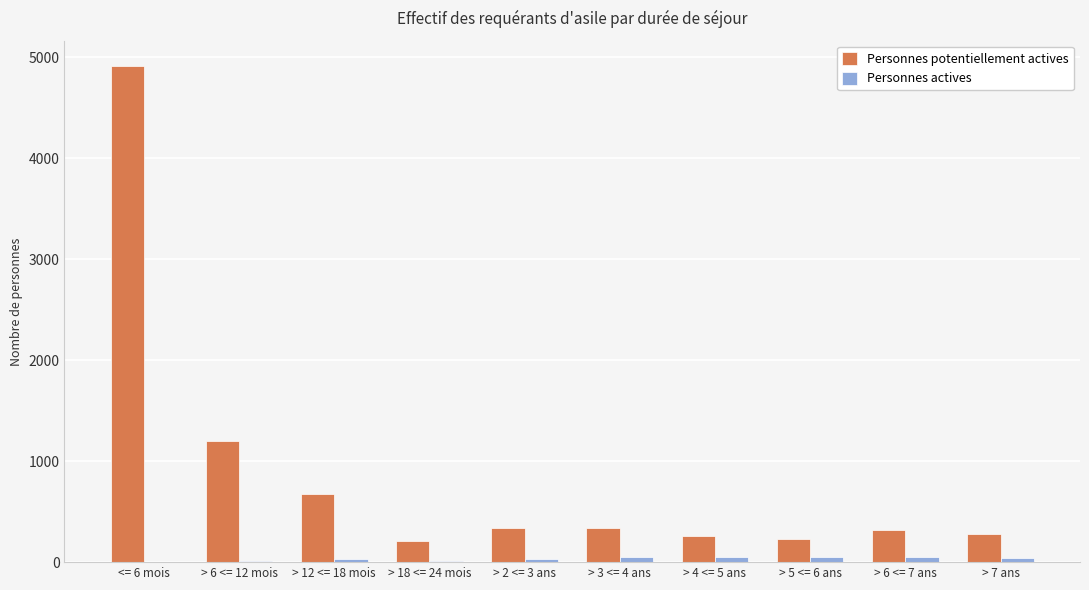

Where is Personnes potentiellement actives nearest to the value 2563?

> 6 <= 12 mois